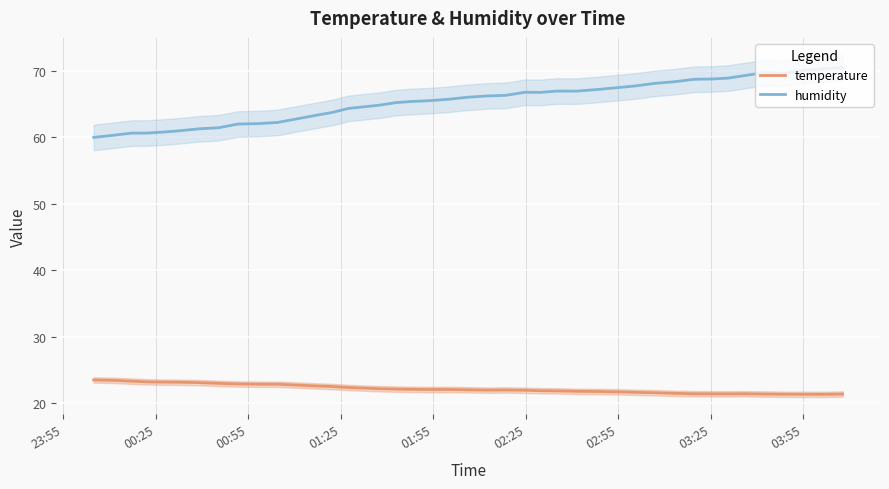

How many data points does each series have?

40